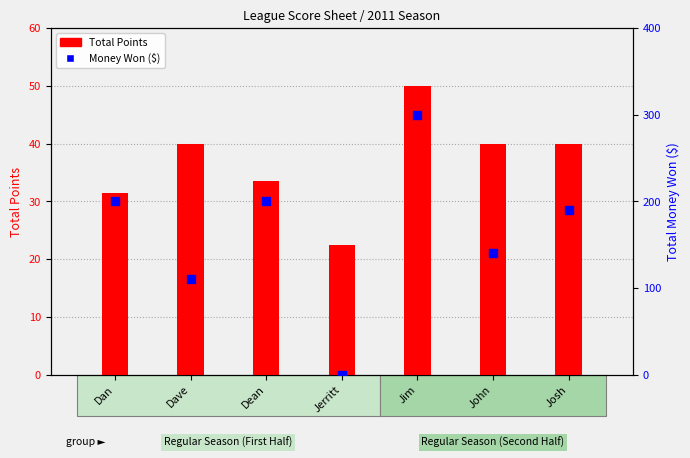

What are all the series names shown in the legend?

Total Points, Money Won ($)